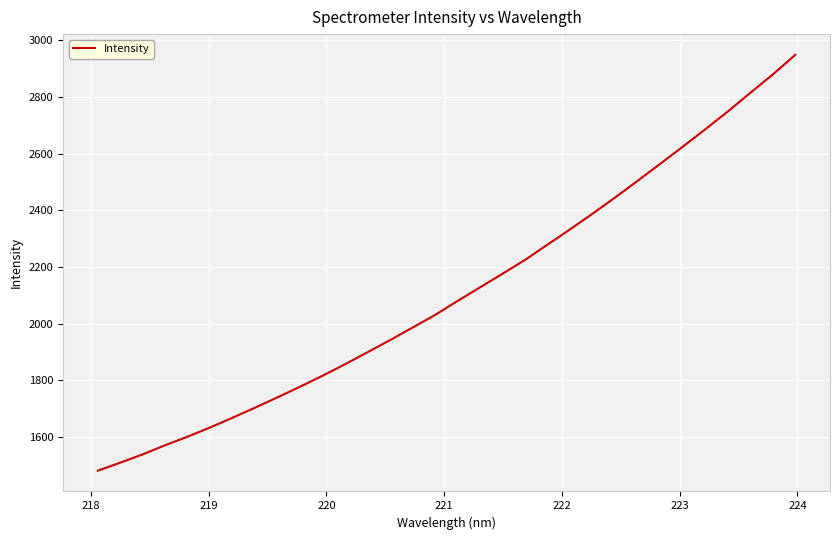

What is the smallest value displayed?

1481.4